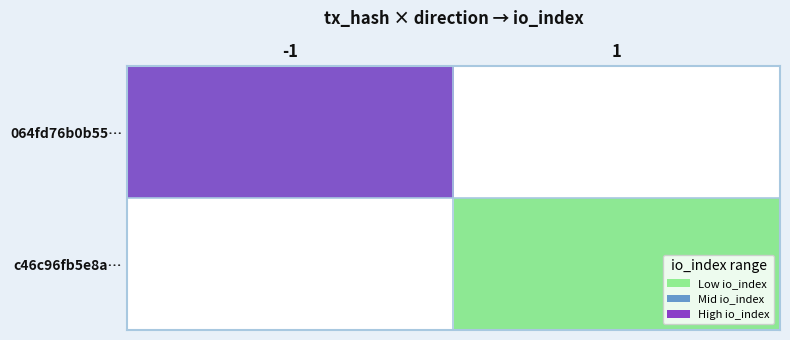

The value of c46c96fb5e8a… at 1 is 13.4. True or false?

False